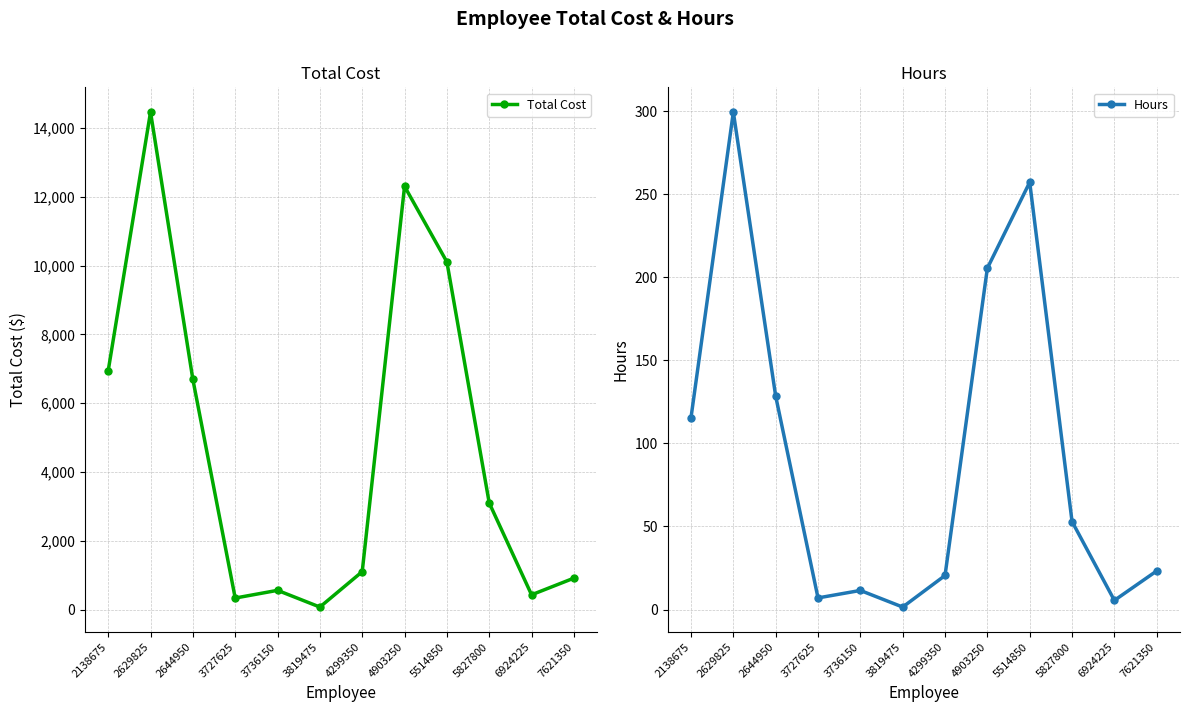

What is the highest value of the Hours series?

299.5